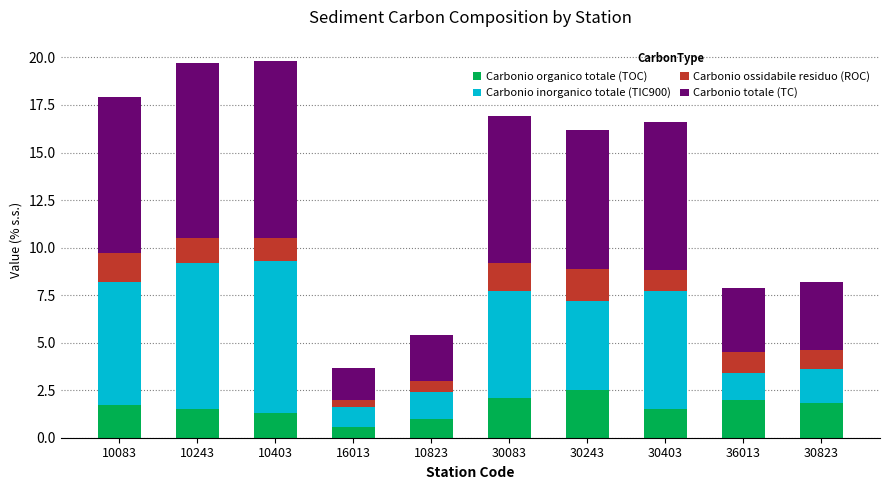

What is the sum of all Carbonio organico totale (TOC) values?

15.9